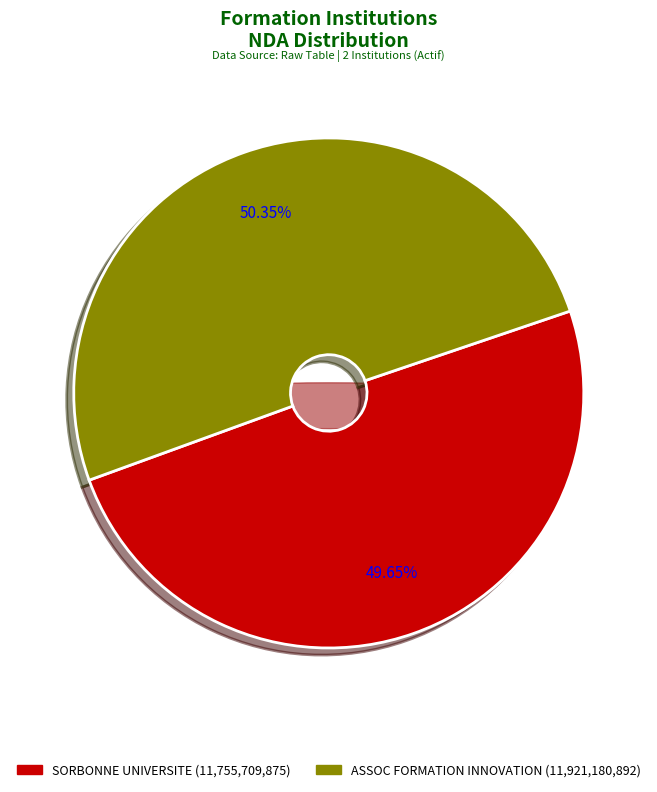

Which category has the smallest portion of the pie?

SORBONNE UNIVERSITE (13002338500193)